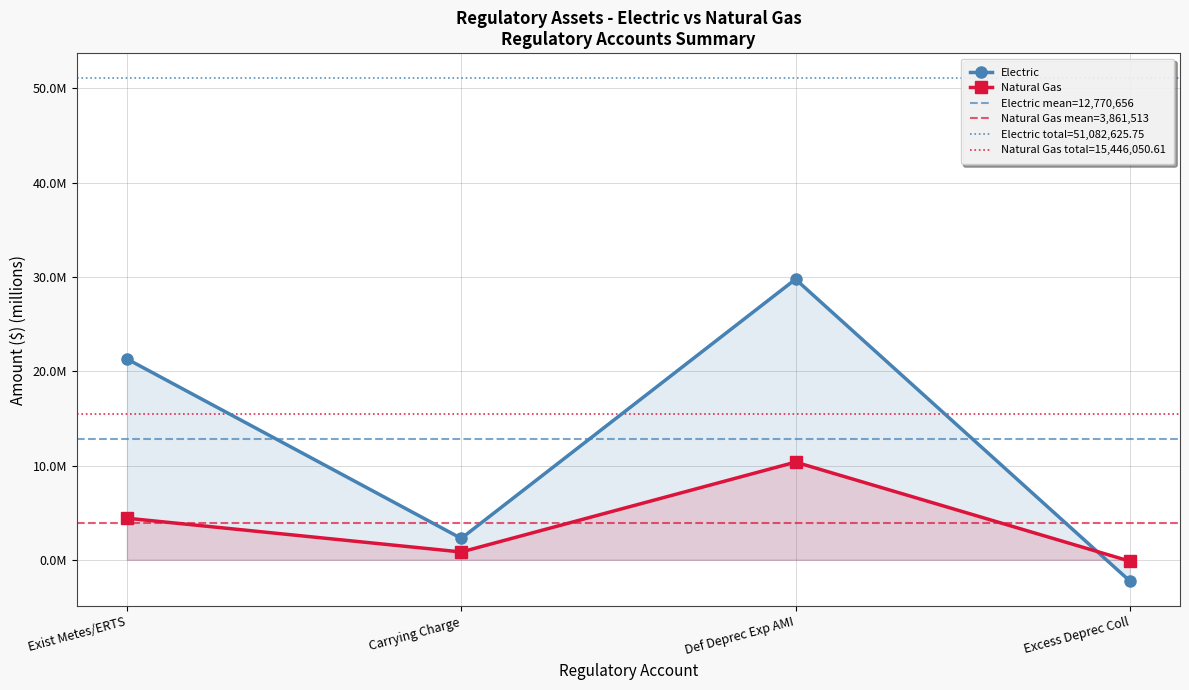

What is the difference between the Electric values at Exist Metes/ERTS and Carrying Charge?

19040158.6